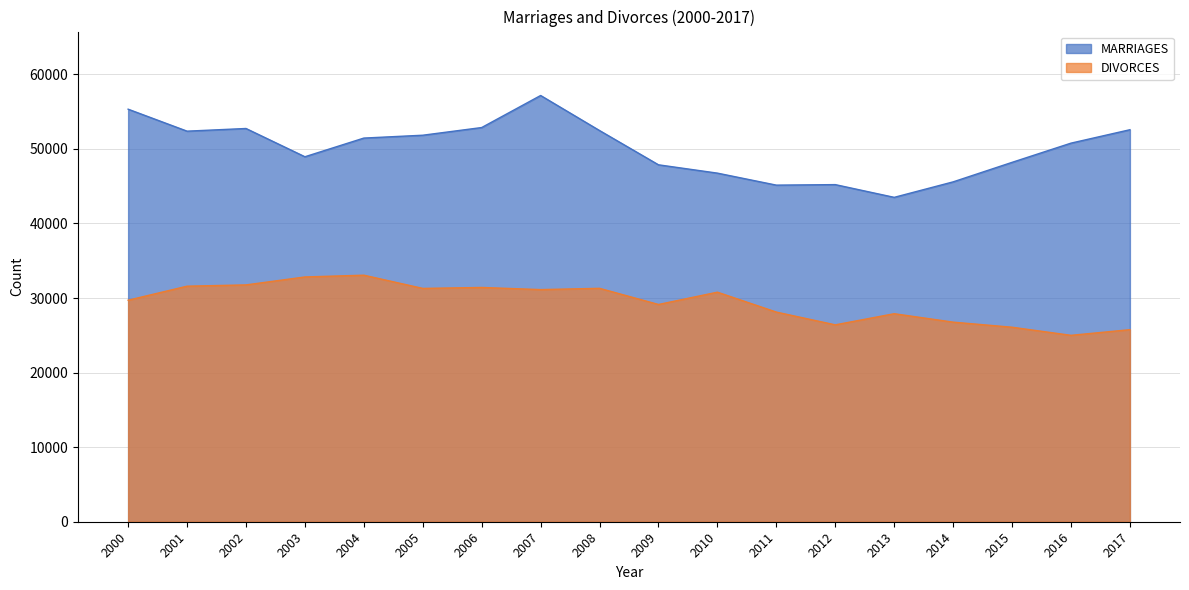

Reading left to right, transcribe all the data shown in this chart.

MARRIAGES: 55321	52374	52732	48943	51447	51829	52860	57157	52457	47862	46746	45137	45206	43499	45575	48191	50768	52567
DIVORCES: 29704	31586	31758	32824	33060	31288	31415	31129	31300	29133	30783	28113	26402	27895	26764	26083	24996	25755